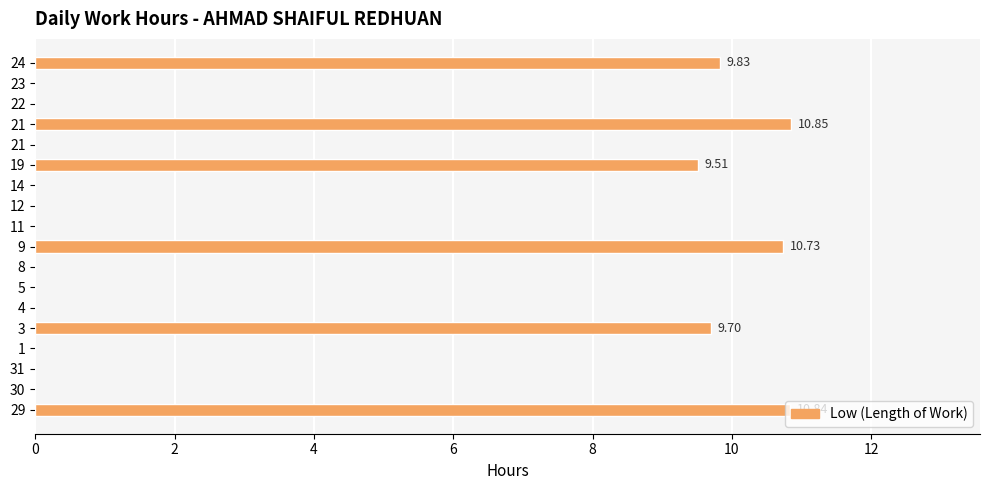

How many data points does each series have?

18